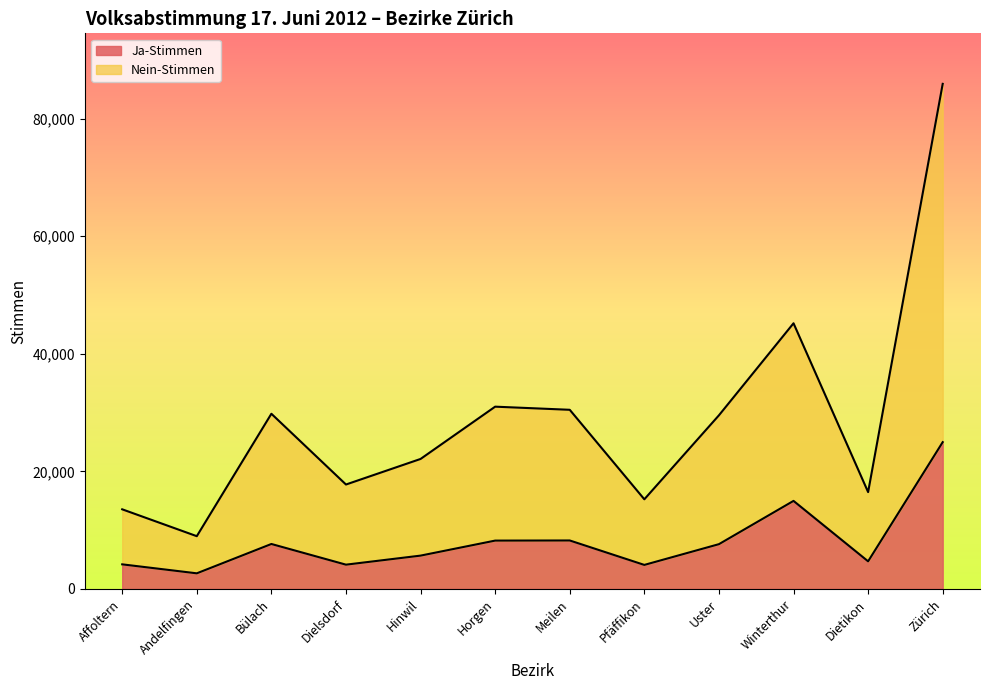

What is the label of the 11th point from the left?

Dietikon